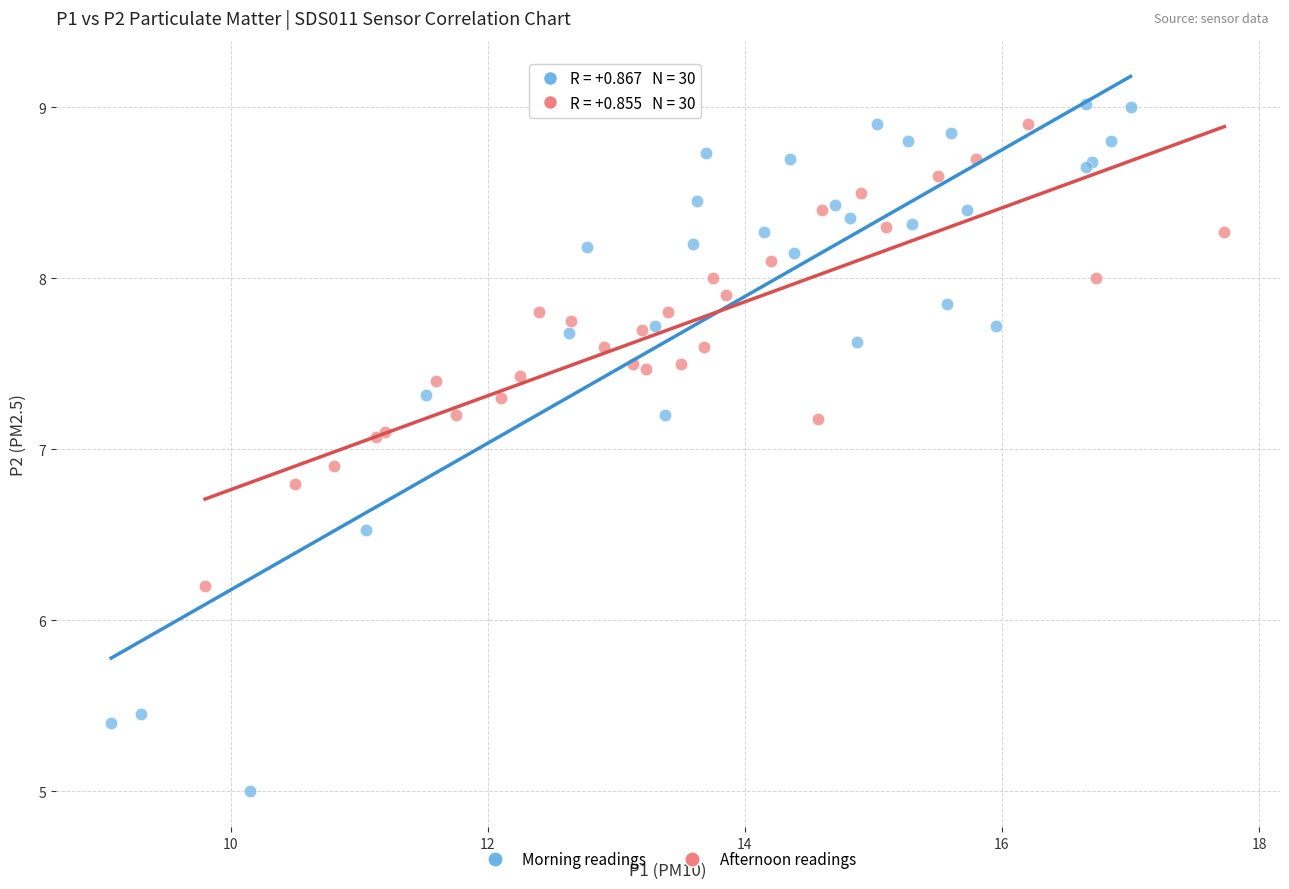

Which series contains the highest Y value?

Morning readings